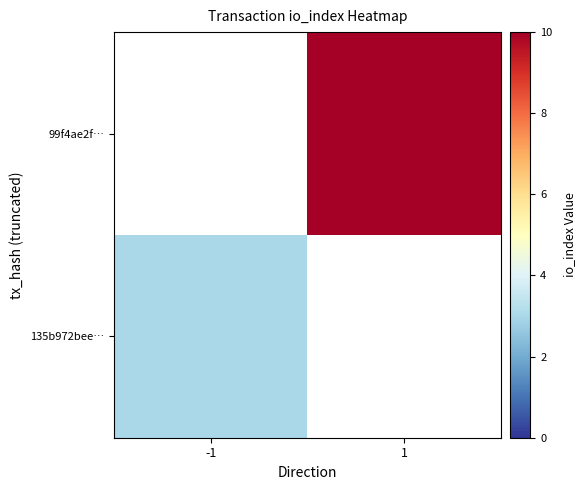

At 1, list the series in order from largest to smallest.

135b972bee…, 99f4ae2f…